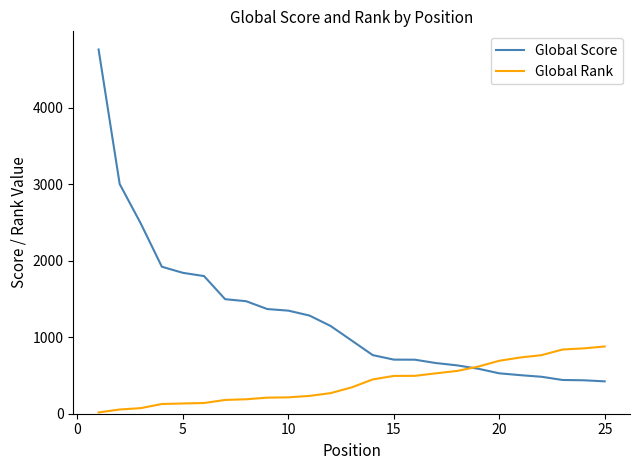

What are all the series names shown in the legend?

Global Score, Global Rank